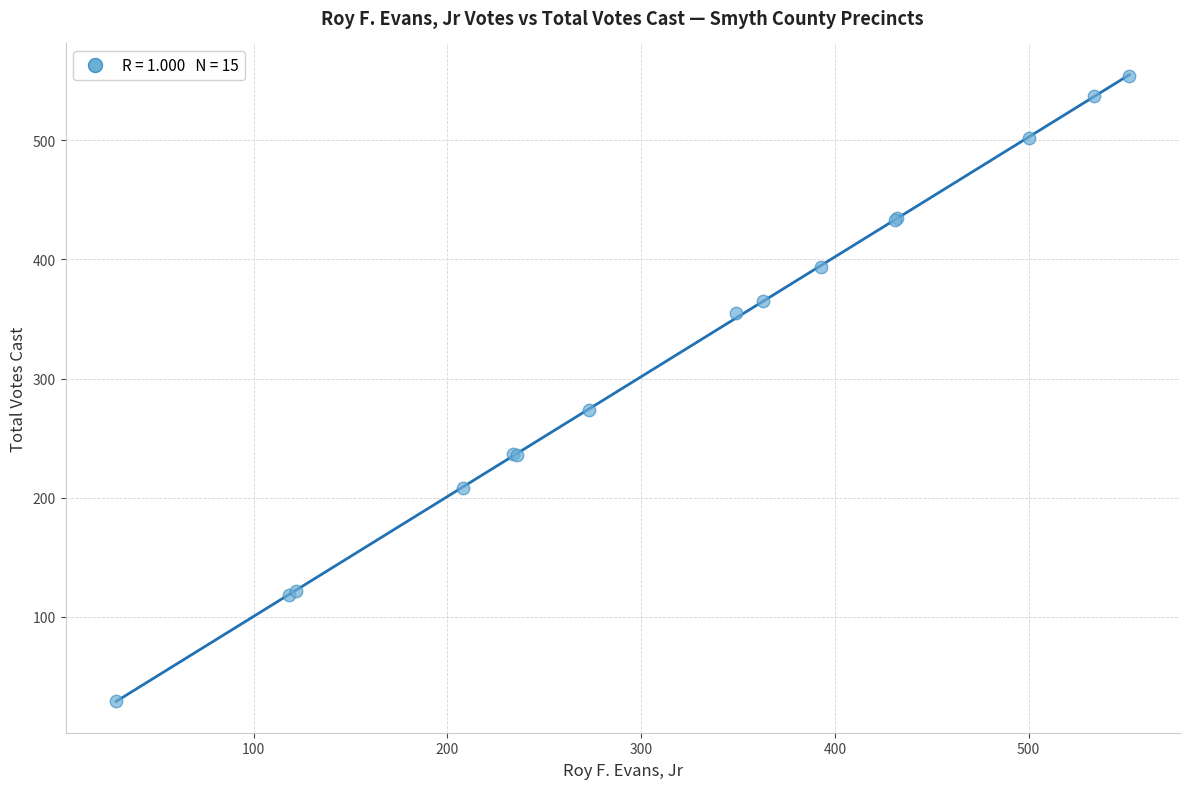

What Y value in the scatter plot is closest to 291?

274